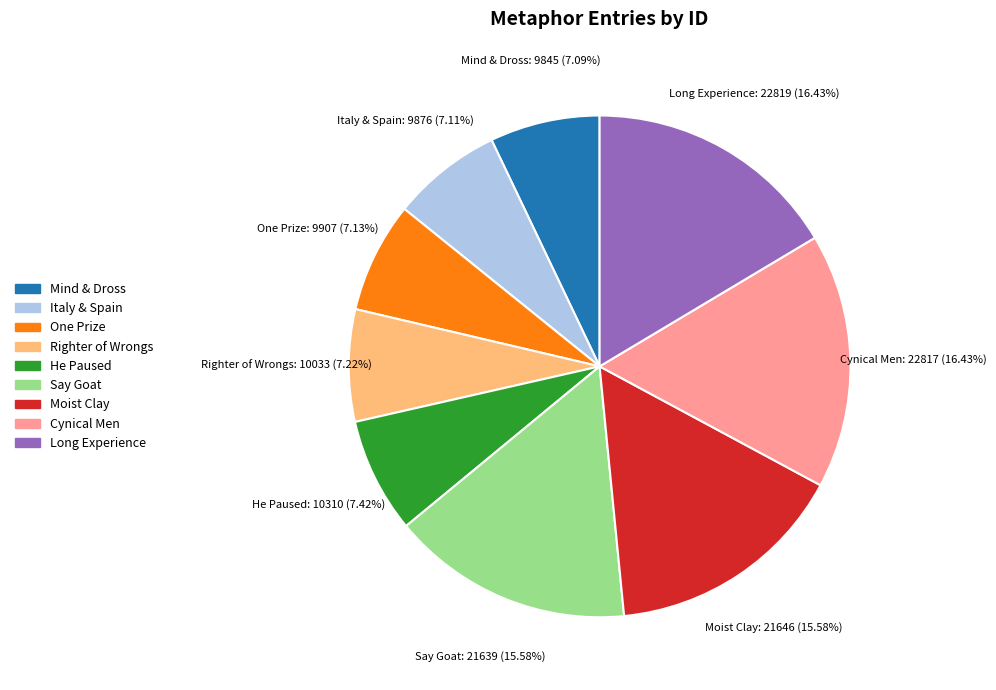

To the nearest percent, what is the difference between the largest and smallest slice percentages?

9%